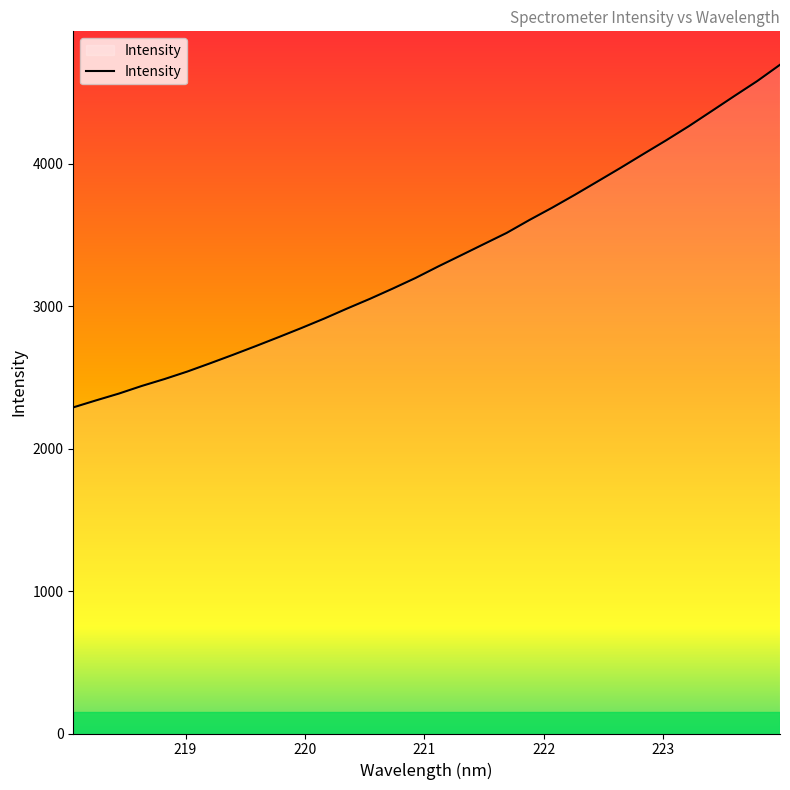

What is the smallest value displayed?

2289.6